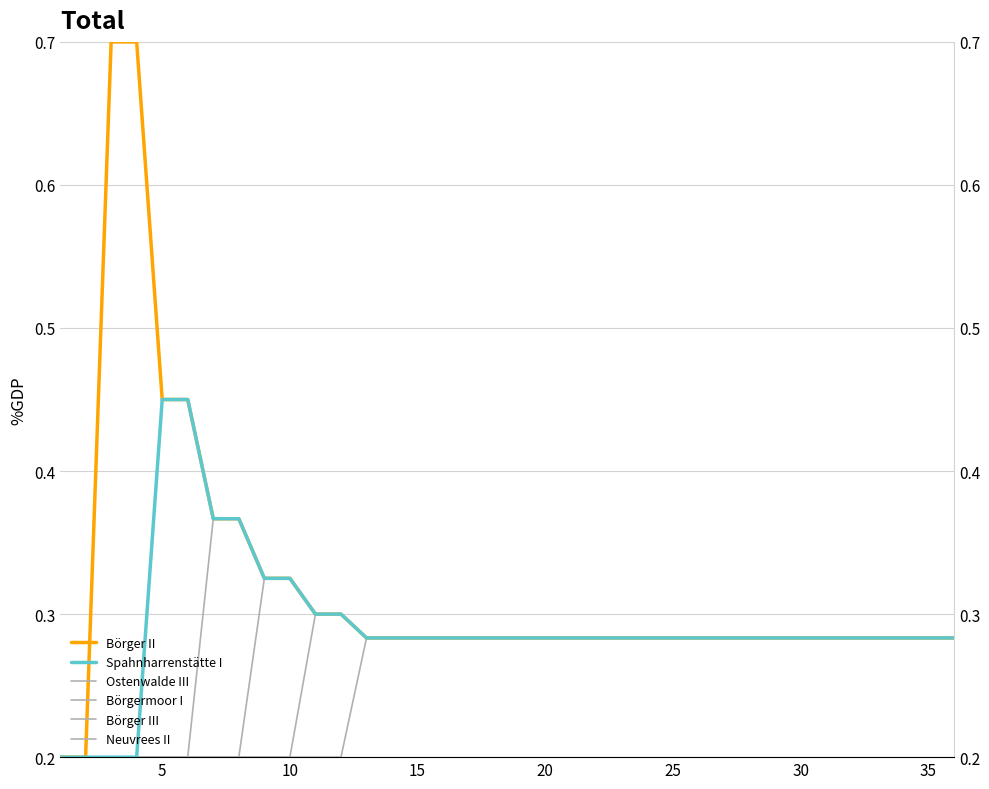

What is the lowest value of the Börger III series?

0.2